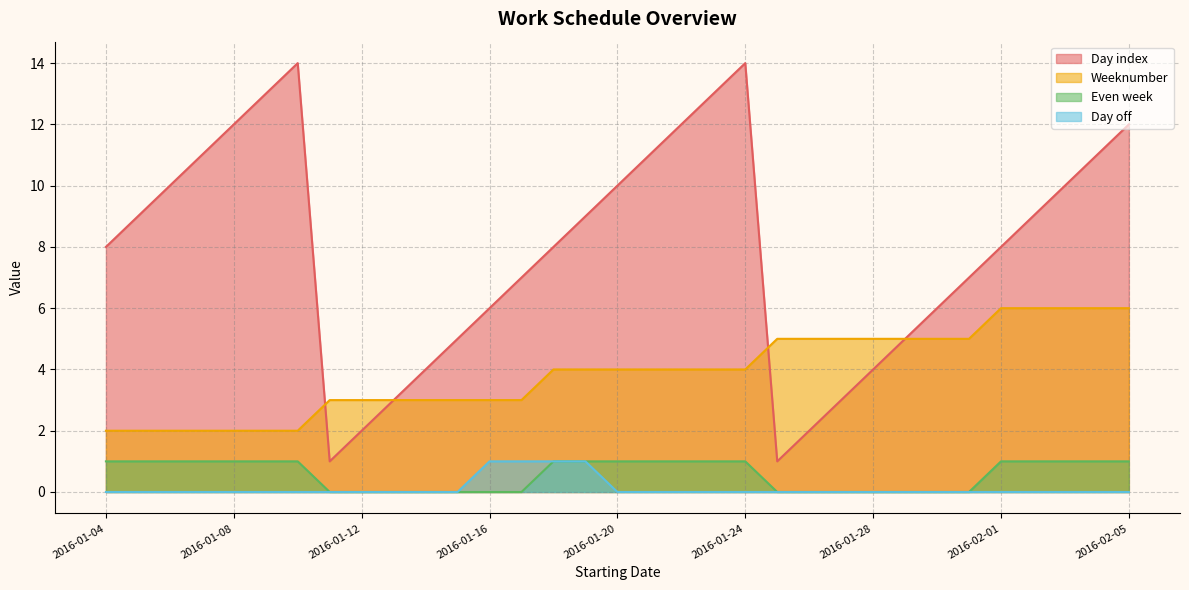

The value of Day off at 2016-01-19 is 0. True or false?

False